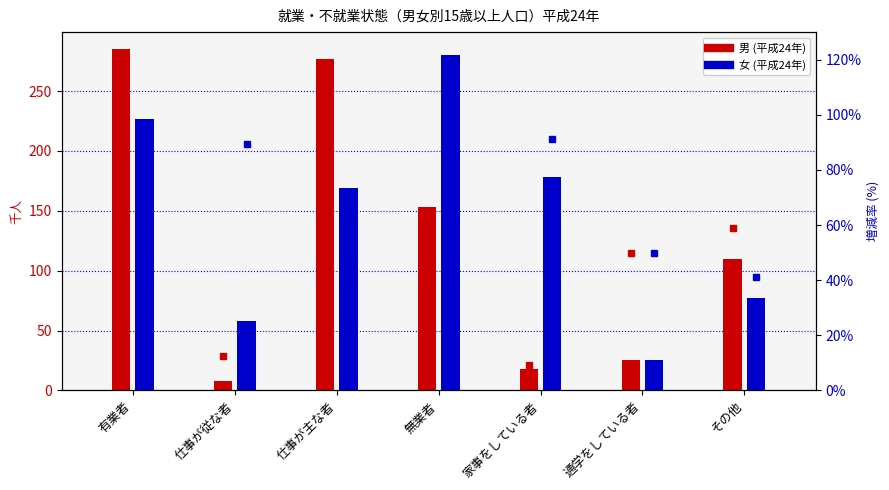

The 女 (平成24年) series shows 227 at 有業者. True or false?

True